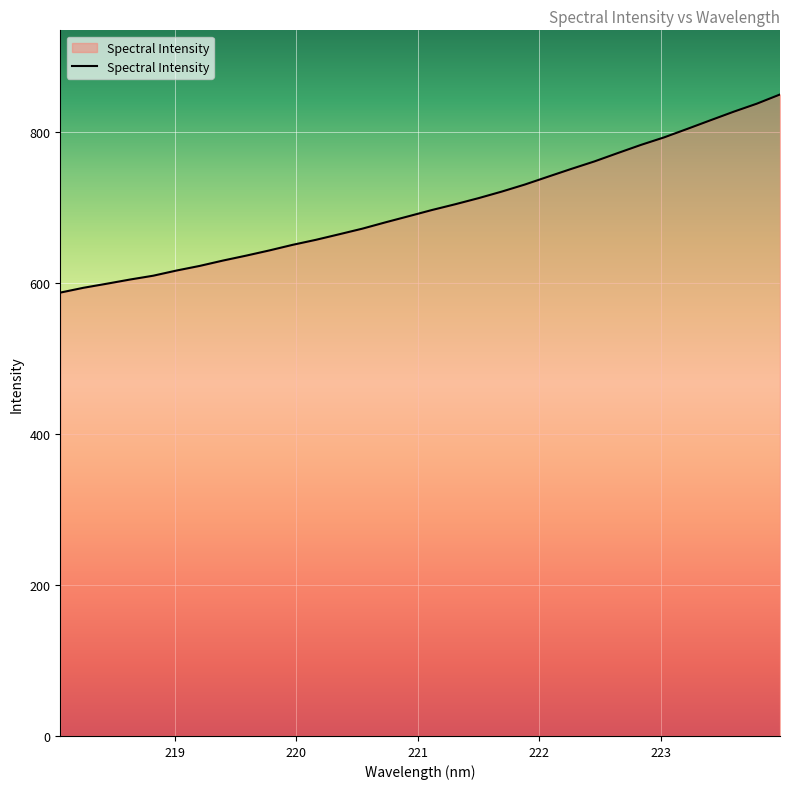

Does the chart display data point markers on the line(s)?

No